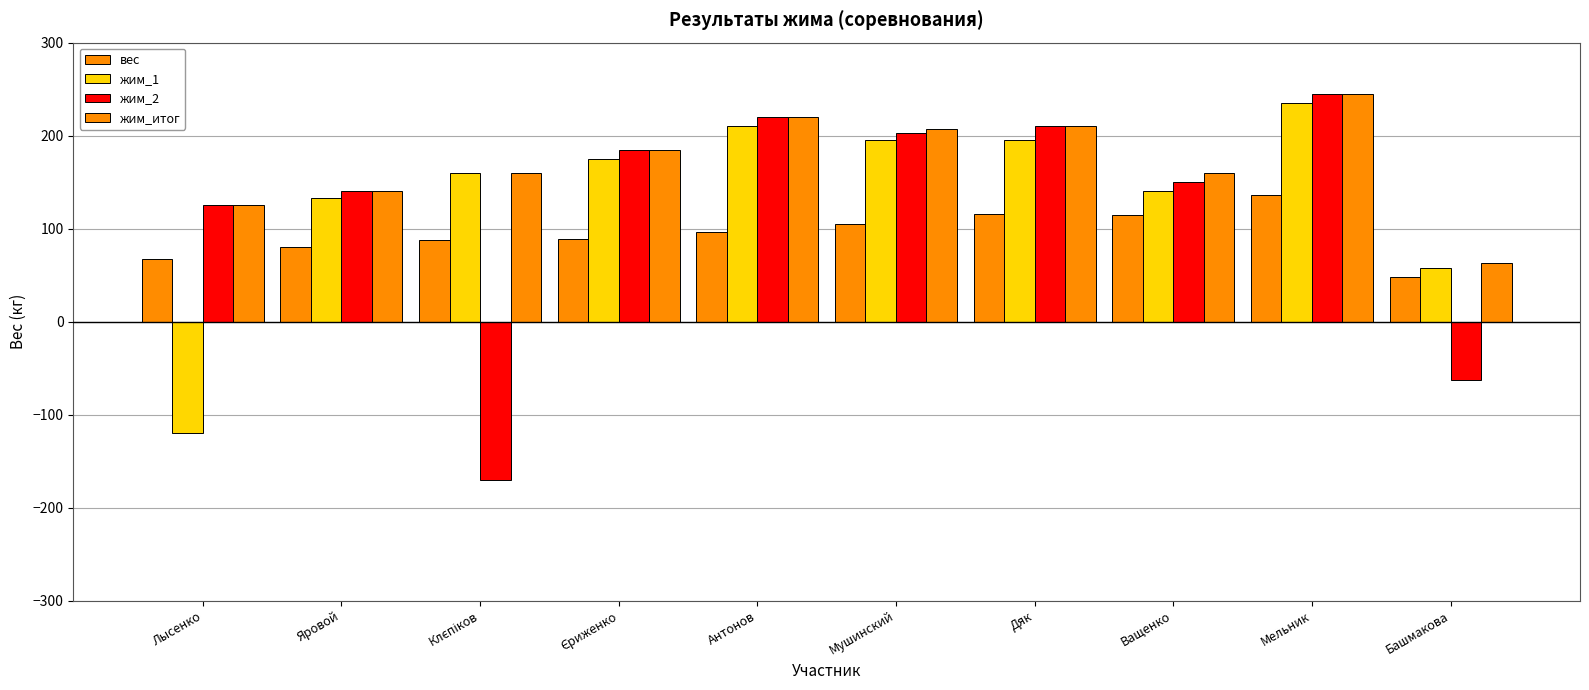

Does the chart contain stacked bars?

No